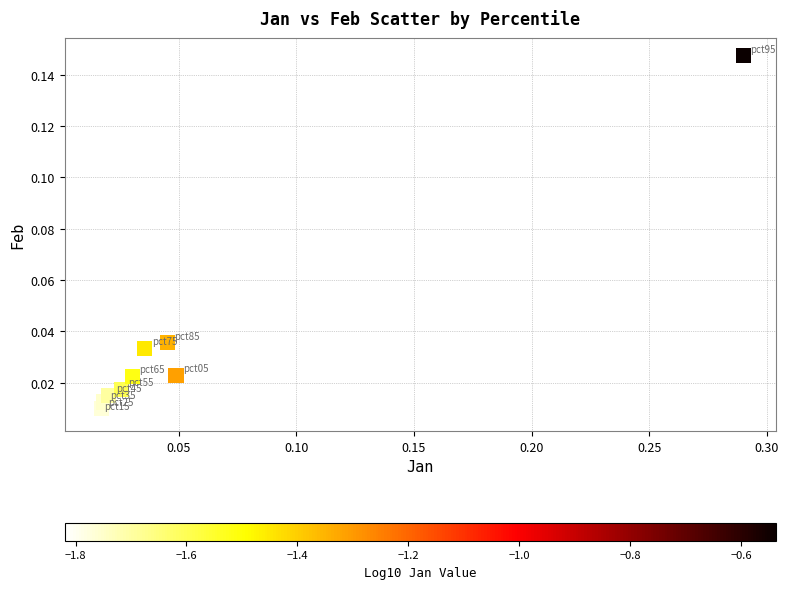

What is the range of X values (max minus min)?

0.3